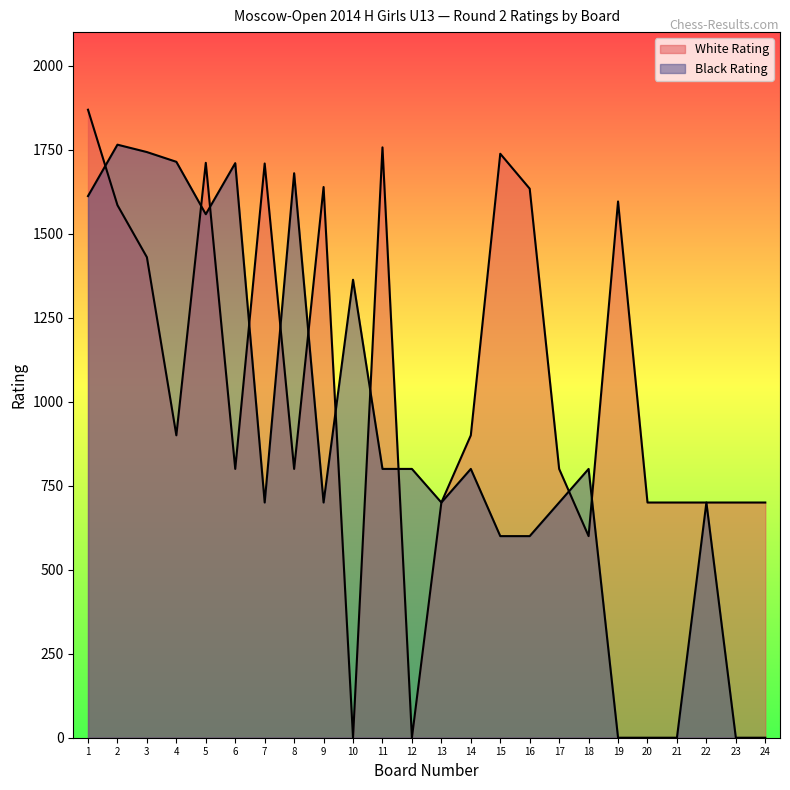

The value of Black Rating at 16 is 600. True or false?

True